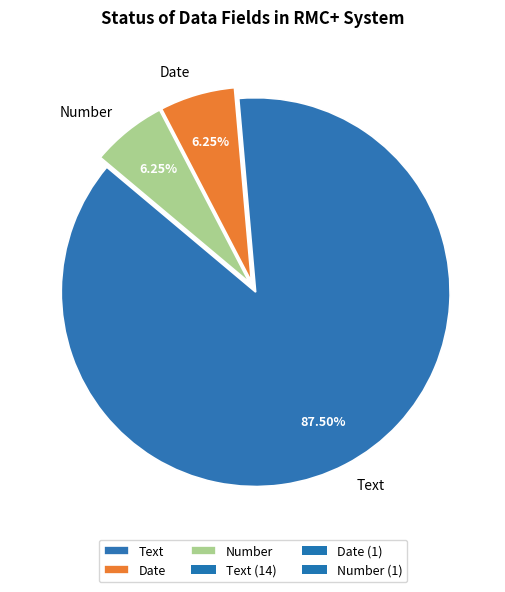

Which slice represents more than half of the pie?

Text